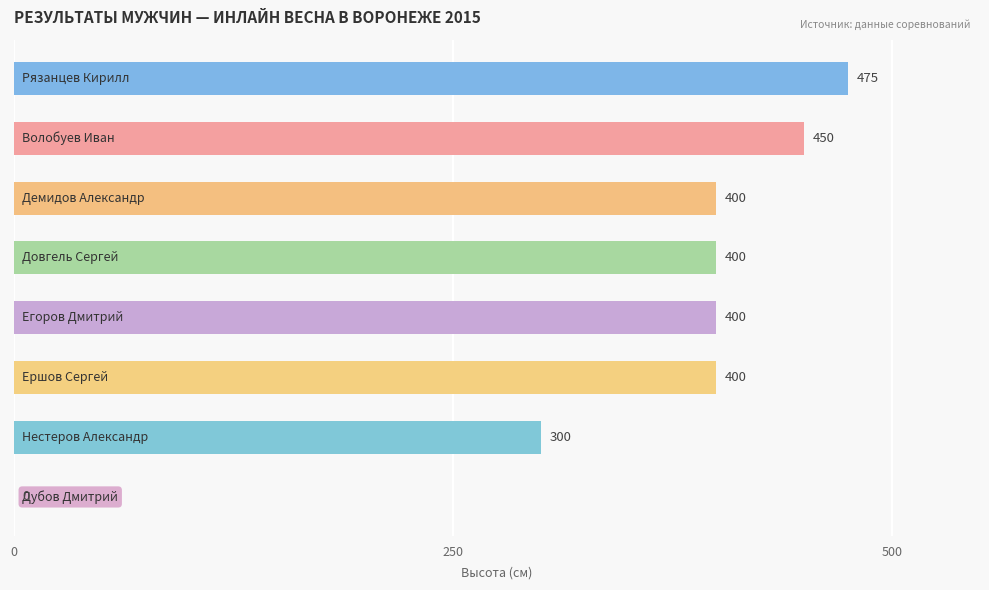

Are the bars horizontal?

Yes